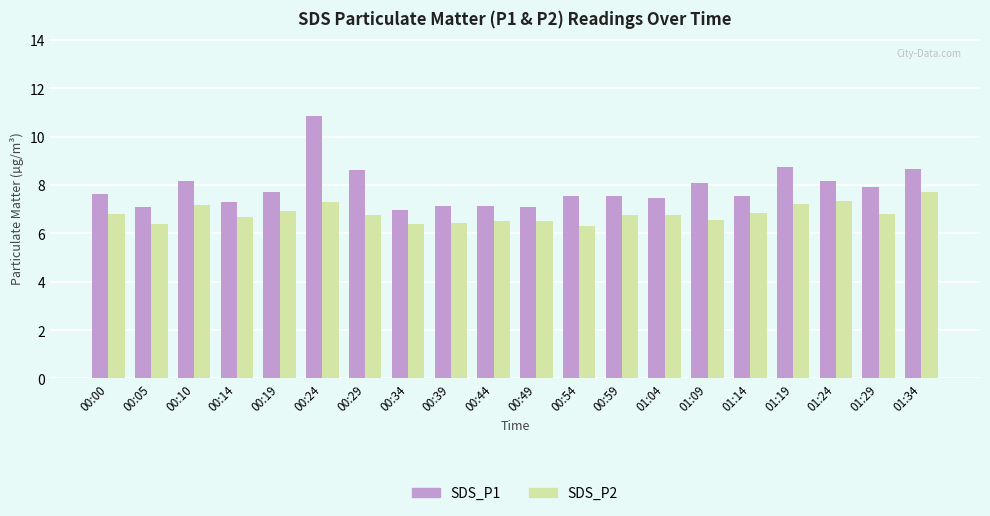

True or false: SDS_P2 has a value of 3.3 at 00:39.

False